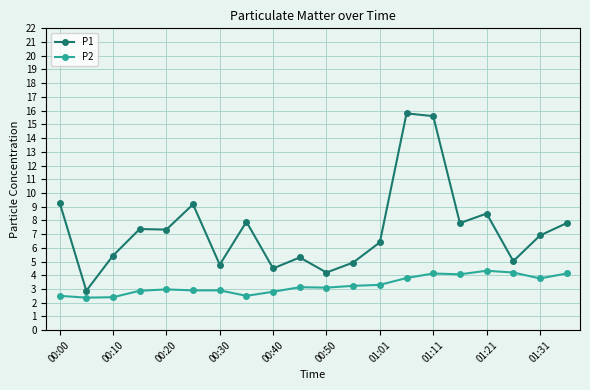

True or false: P1 and P2 cross at least once.

False